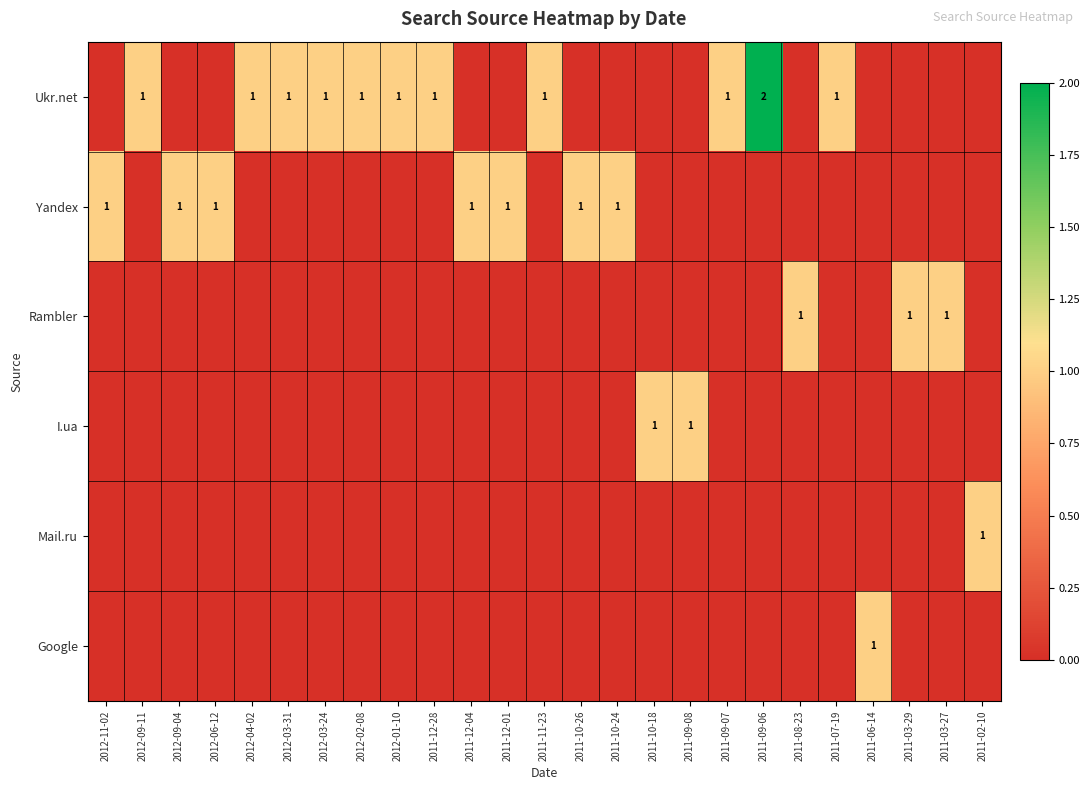

The value of Rambler at 2011-03-29 is 1. True or false?

True